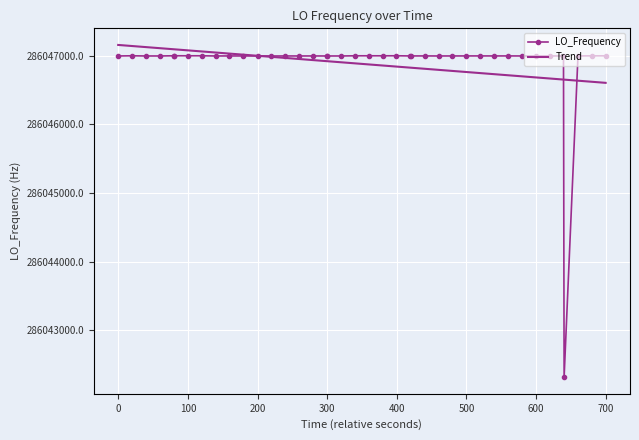

How many interior local peaks (higher than both neighbors) does the data have?

12